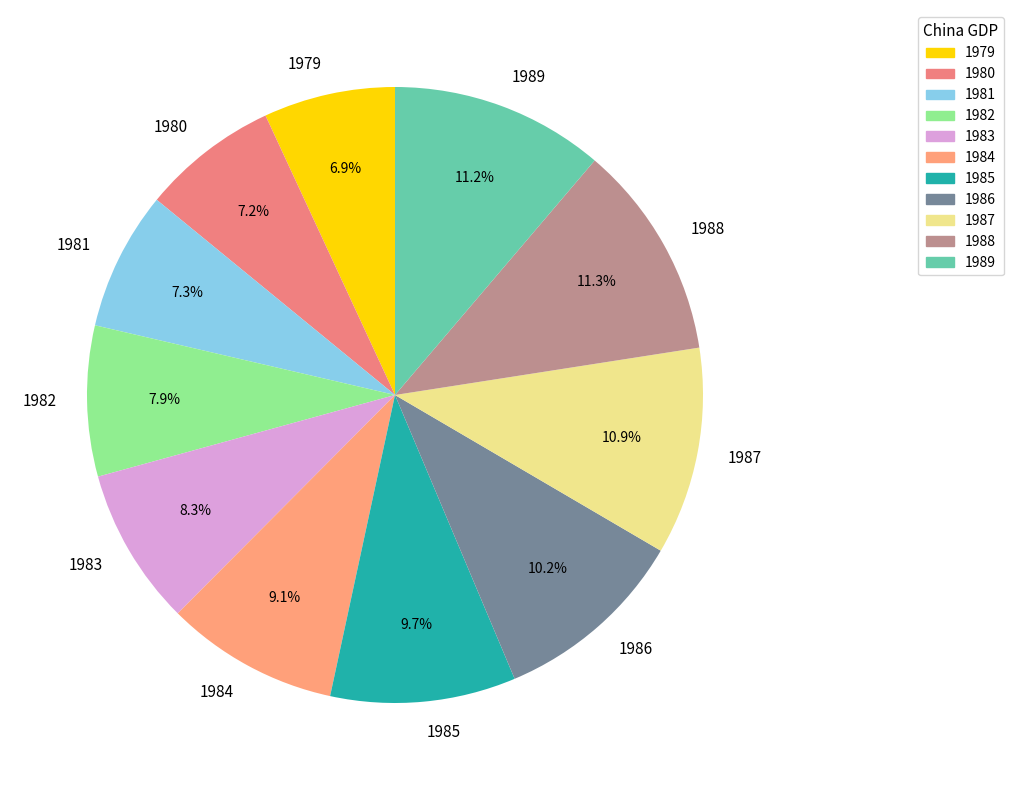

Combined, what portion of the pie is 1982 and 1988?

19.2%